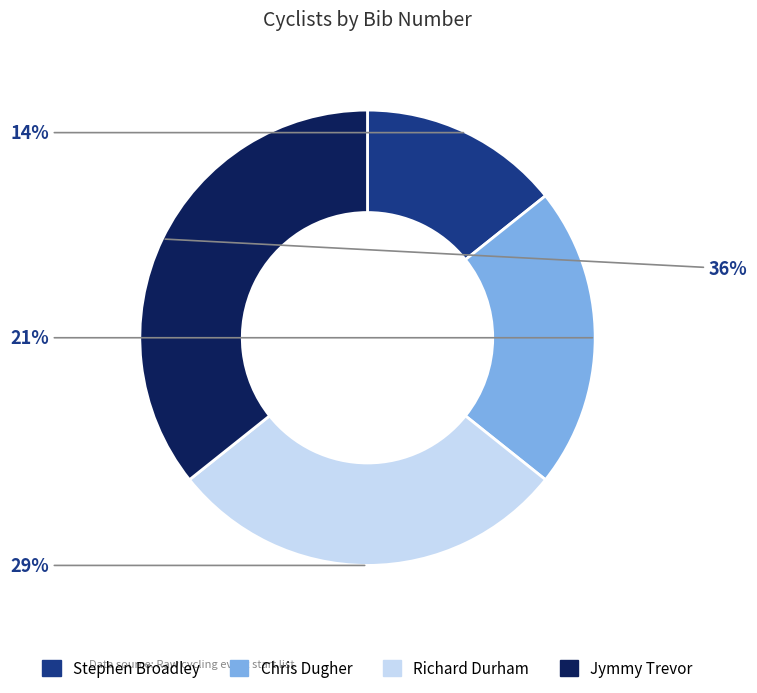

What is the ratio of the value at Stephen Broadley to the value at Richard Durham?

0.5